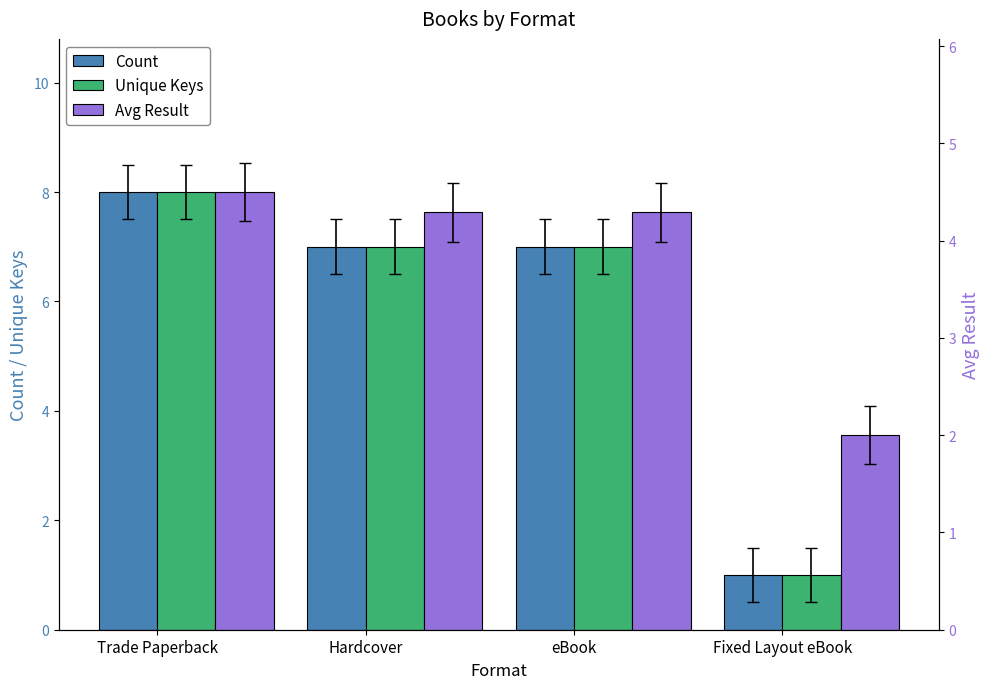

How many series are shown in this chart?

3